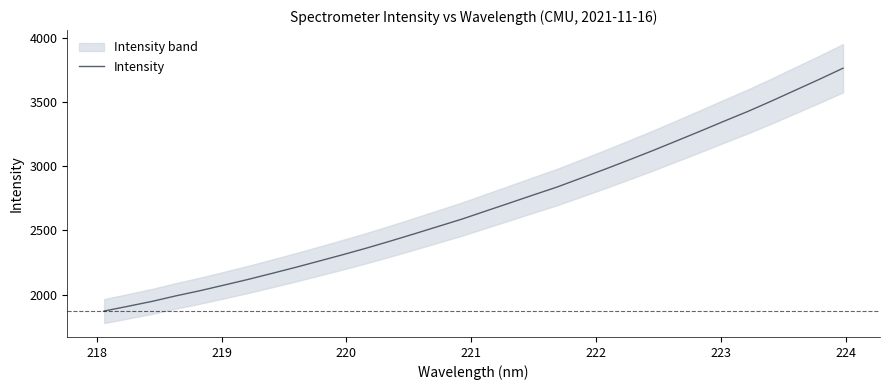

What is the minimum value for Intensity?

1872.0